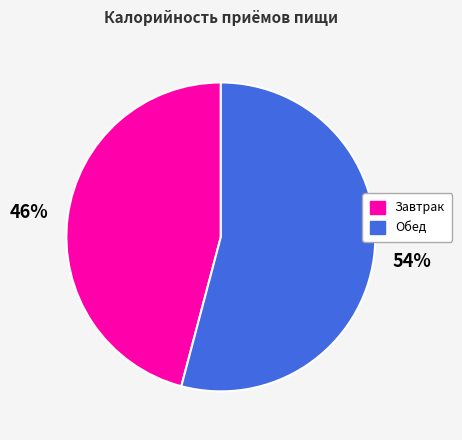

Count the number of slices in the pie.

2